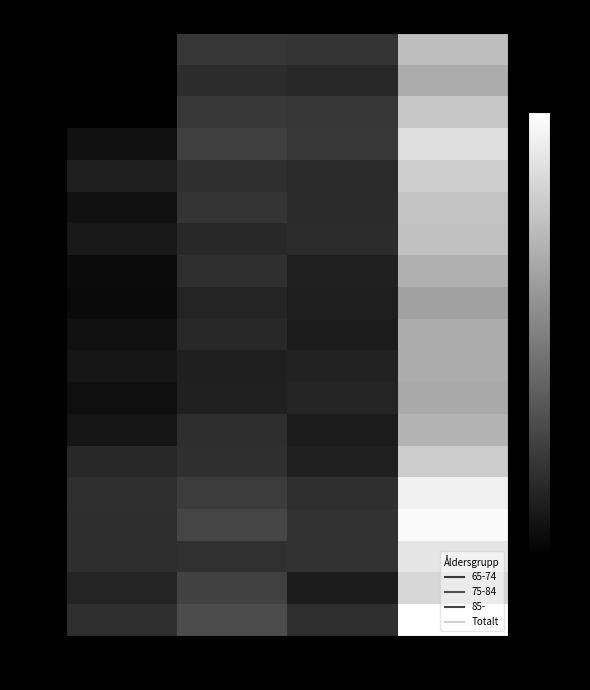

How many data points does each series have?

4